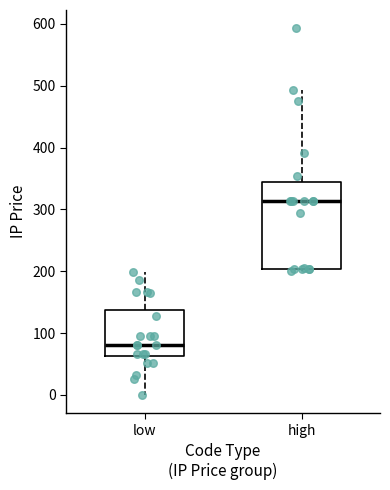

Comparing the boxes themselves (not the whiskers), which one is the tallest?

high